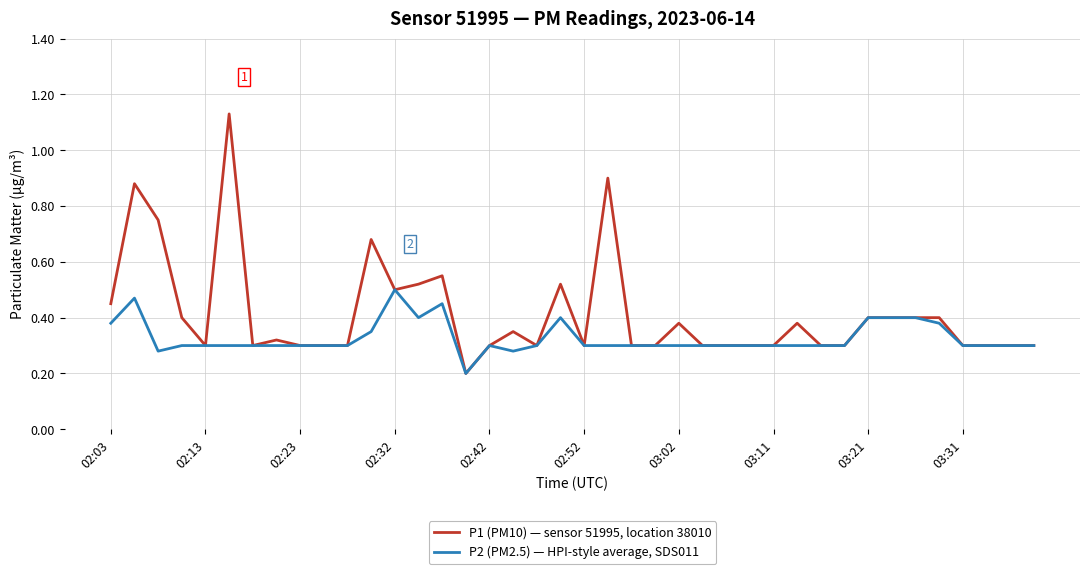

Which series has the largest range (max minus min)?

P1 (PM10) — sensor 51995, location 38010